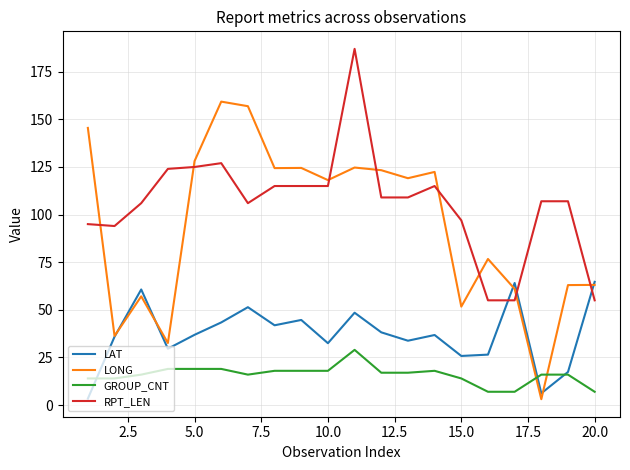

Which series has the widest spread of values?

LONG